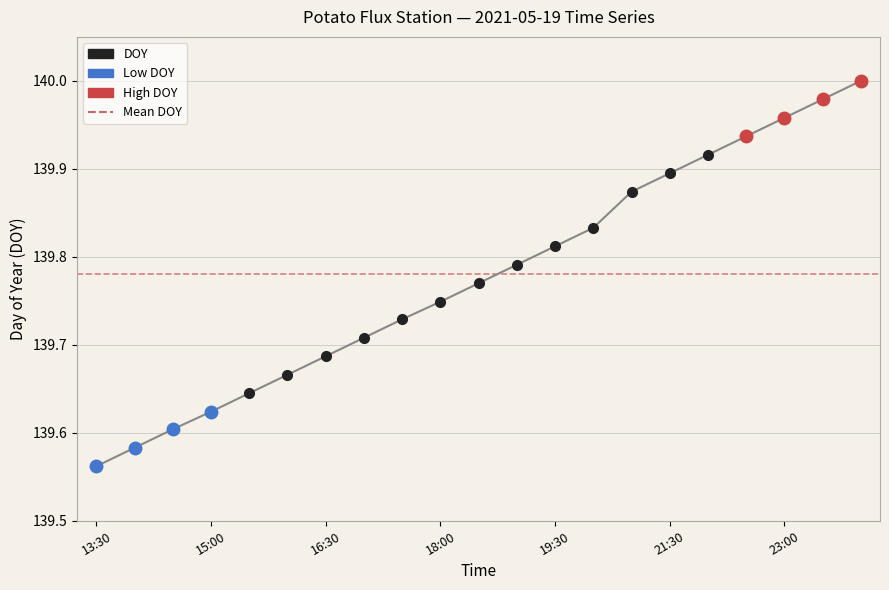

What is the difference between the maximum and minimum values?

0.4